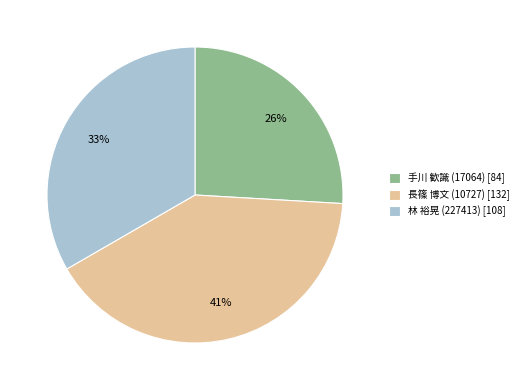

Do 林 裕晃 (227413) [108] and 長篠 博文 (10727) [132] together represent more than half of the pie?

Yes